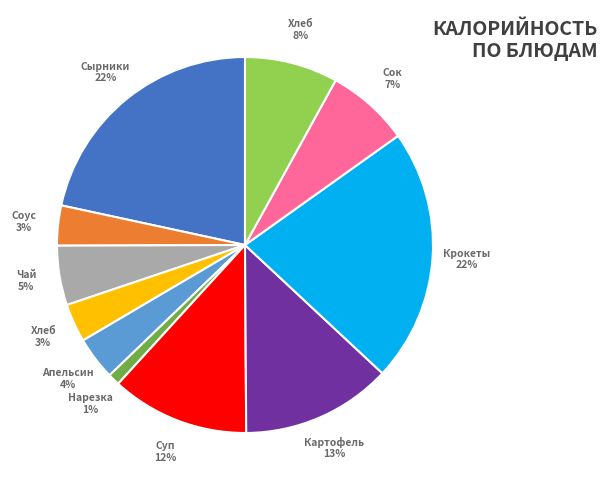

To the nearest percent, what is the difference between the largest and smallest slice percentages?

21%